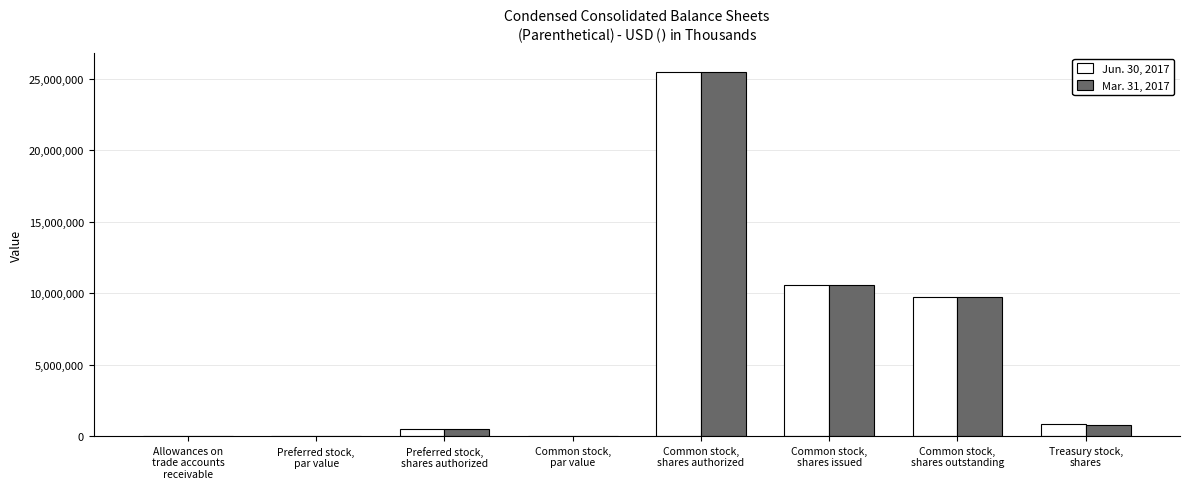

How many categories are shown in the chart?

8